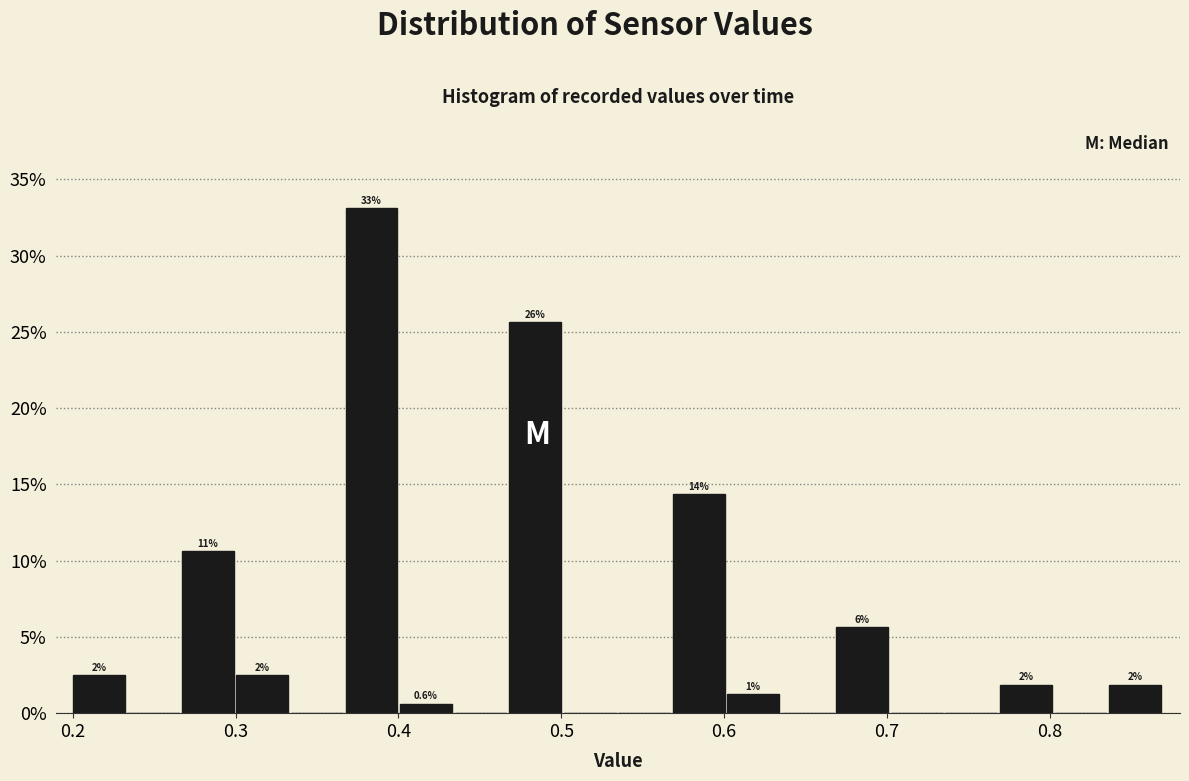

Around what value on the x-axis is the tallest bar? Give the approximate position of its centre, as read against the axis.

0.38